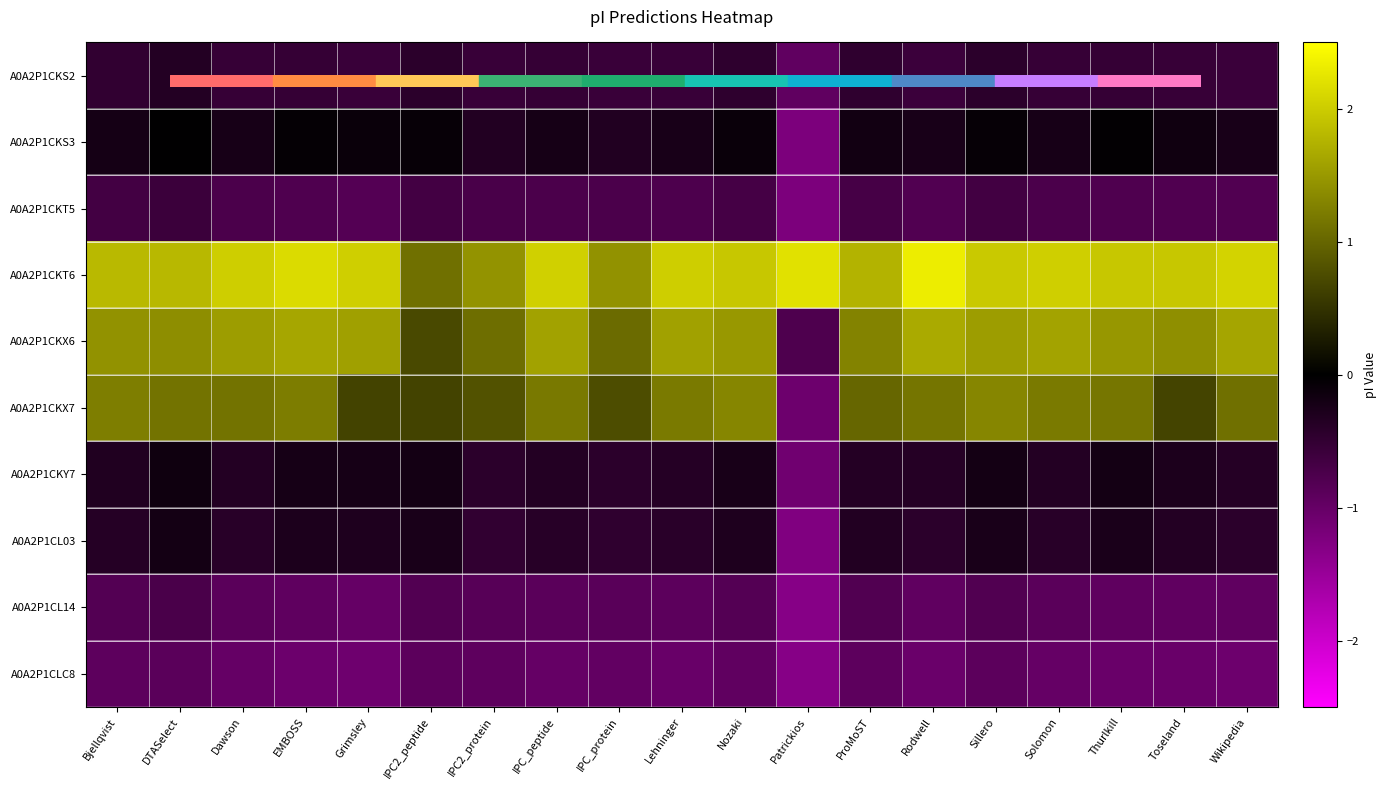

Reading left to right, what are all the values shown in this chart?

A0A2P1CKS2: Bjellqvist=-0.5	DTASelect=-0.4	Dawson=-0.5	EMBOSS=-0.5	Grimsley=-0.6	IPC2_peptide=-0.4	IPC2_protein=-0.6	IPC_peptide=-0.5	IPC_protein=-0.6	Lehninger=-0.6	Nozaki=-0.5	Patrickios=-0.9	ProMoST=-0.5	Rodwell=-0.6	Sillero=-0.4	Solomon=-0.5	Thurlkill=-0.5	Toseland=-0.5	Wikipedia=-0.6
A0A2P1CKS3: Bjellqvist=-0.2	DTASelect=-0.0	Dawson=-0.2	EMBOSS=-0.1	Grimsley=-0.1	IPC2_peptide=-0.1	IPC2_protein=-0.3	IPC_peptide=-0.2	IPC_protein=-0.3	Lehninger=-0.2	Nozaki=-0.1	Patrickios=-1.2	ProMoST=-0.2	Rodwell=-0.2	Sillero=-0.1	Solomon=-0.2	Thurlkill=-0.0	Toseland=-0.2	Wikipedia=-0.2
A0A2P1CKT5: Bjellqvist=-0.7	DTASelect=-0.6	Dawson=-0.7	EMBOSS=-0.8	Grimsley=-0.8	IPC2_peptide=-0.7	IPC2_protein=-0.7	IPC_peptide=-0.7	IPC_protein=-0.7	Lehninger=-0.8	Nozaki=-0.7	Patrickios=-1.2	ProMoST=-0.7	Rodwell=-0.8	Sillero=-0.6	Solomon=-0.7	Thurlkill=-0.8	Toseland=-0.8	Wikipedia=-0.8
A0A2P1CKT6: Bjellqvist=1.8	DTASelect=1.8	Dawson=2.0	EMBOSS=2.1	Grimsley=2.0	IPC2_peptide=1.1	IPC2_protein=1.4	IPC_peptide=2.0	IPC_protein=1.4	Lehninger=2.0	Nozaki=2.0	Patrickios=2.2	ProMoST=1.8	Rodwell=2.3	Sillero=2.0	Solomon=2.0	Thurlkill=1.9	Toseland=2.0	Wikipedia=2.1
A0A2P1CKX6: Bjellqvist=1.4	DTASelect=1.4	Dawson=1.5	EMBOSS=1.6	Grimsley=1.6	IPC2_peptide=0.7	IPC2_protein=1.1	IPC_peptide=1.6	IPC_protein=1.1	Lehninger=1.6	Nozaki=1.5	Patrickios=-0.8	ProMoST=1.3	Rodwell=1.7	Sillero=1.5	Solomon=1.6	Thurlkill=1.5	Toseland=1.4	Wikipedia=1.6
A0A2P1CKX7: Bjellqvist=1.2	DTASelect=1.1	Dawson=1.1	EMBOSS=1.2	Grimsley=0.7	IPC2_peptide=0.7	IPC2_protein=0.8	IPC_peptide=1.2	IPC_protein=0.8	Lehninger=1.2	Nozaki=1.3	Patrickios=-1.1	ProMoST=1.0	Rodwell=1.1	Sillero=1.3	Solomon=1.2	Thurlkill=1.2	Toseland=0.7	Wikipedia=1.1
A0A2P1CKY7: Bjellqvist=-0.3	DTASelect=-0.2	Dawson=-0.4	EMBOSS=-0.2	Grimsley=-0.2	IPC2_peptide=-0.2	IPC2_protein=-0.4	IPC_peptide=-0.3	IPC_protein=-0.4	Lehninger=-0.4	Nozaki=-0.2	Patrickios=-1.1	ProMoST=-0.4	Rodwell=-0.4	Sillero=-0.2	Solomon=-0.4	Thurlkill=-0.2	Toseland=-0.3	Wikipedia=-0.4
A0A2P1CL03: Bjellqvist=-0.4	DTASelect=-0.2	Dawson=-0.4	EMBOSS=-0.3	Grimsley=-0.3	IPC2_peptide=-0.2	IPC2_protein=-0.5	IPC_peptide=-0.4	IPC_protein=-0.5	Lehninger=-0.4	Nozaki=-0.3	Patrickios=-1.3	ProMoST=-0.3	Rodwell=-0.4	Sillero=-0.2	Solomon=-0.4	Thurlkill=-0.3	Toseland=-0.3	Wikipedia=-0.4
A0A2P1CL14: Bjellqvist=-0.8	DTASelect=-0.7	Dawson=-0.9	EMBOSS=-0.9	Grimsley=-1.0	IPC2_peptide=-0.8	IPC2_protein=-0.9	IPC_peptide=-0.9	IPC_protein=-0.9	Lehninger=-0.9	Nozaki=-0.8	Patrickios=-1.3	ProMoST=-0.8	Rodwell=-0.9	Sillero=-0.8	Solomon=-0.9	Thurlkill=-0.9	Toseland=-0.9	Wikipedia=-0.9
A0A2P1CLC8: Bjellqvist=-0.9	DTASelect=-0.9	Dawson=-1.0	EMBOSS=-1.1	Grimsley=-1.1	IPC2_peptide=-0.9	IPC2_protein=-0.9	IPC_peptide=-1.0	IPC_protein=-1.0	Lehninger=-1.0	Nozaki=-0.9	Patrickios=-1.3	ProMoST=-0.9	Rodwell=-1.0	Sillero=-0.9	Solomon=-1.0	Thurlkill=-1.0	Toseland=-1.0	Wikipedia=-1.1